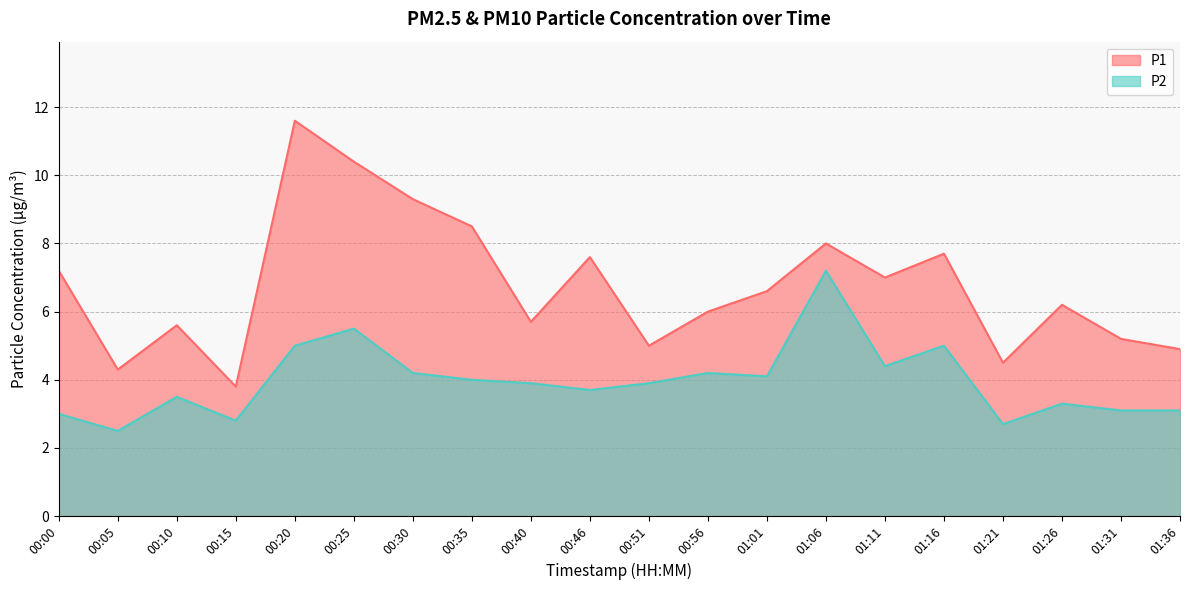

What is the difference between the P1 values at 01:21 and 00:56?

1.5